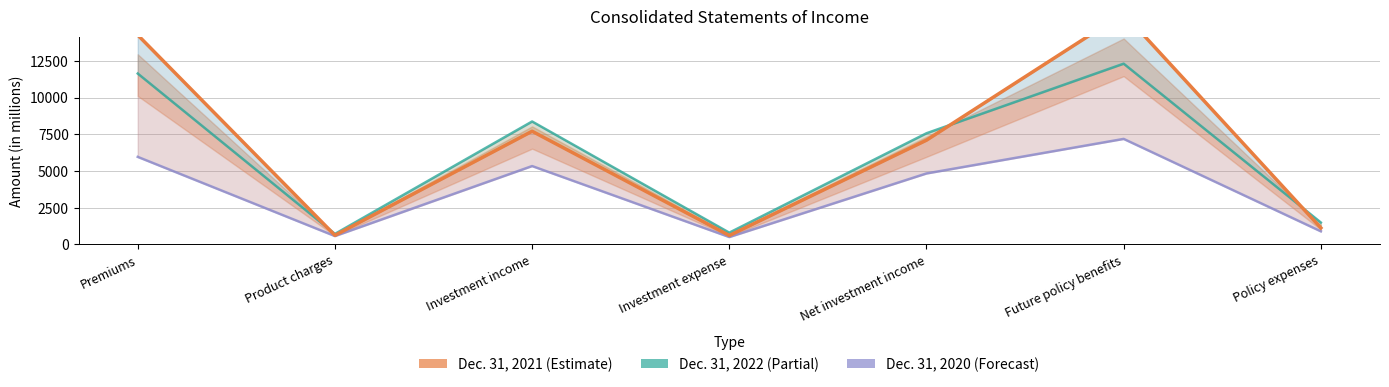

How many data points in Dec. 31, 2020 are above 4834?

3